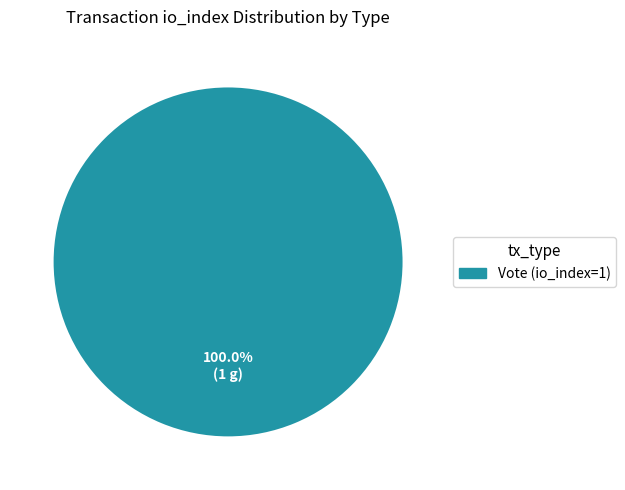

Is there a majority slice in this chart?

Yes